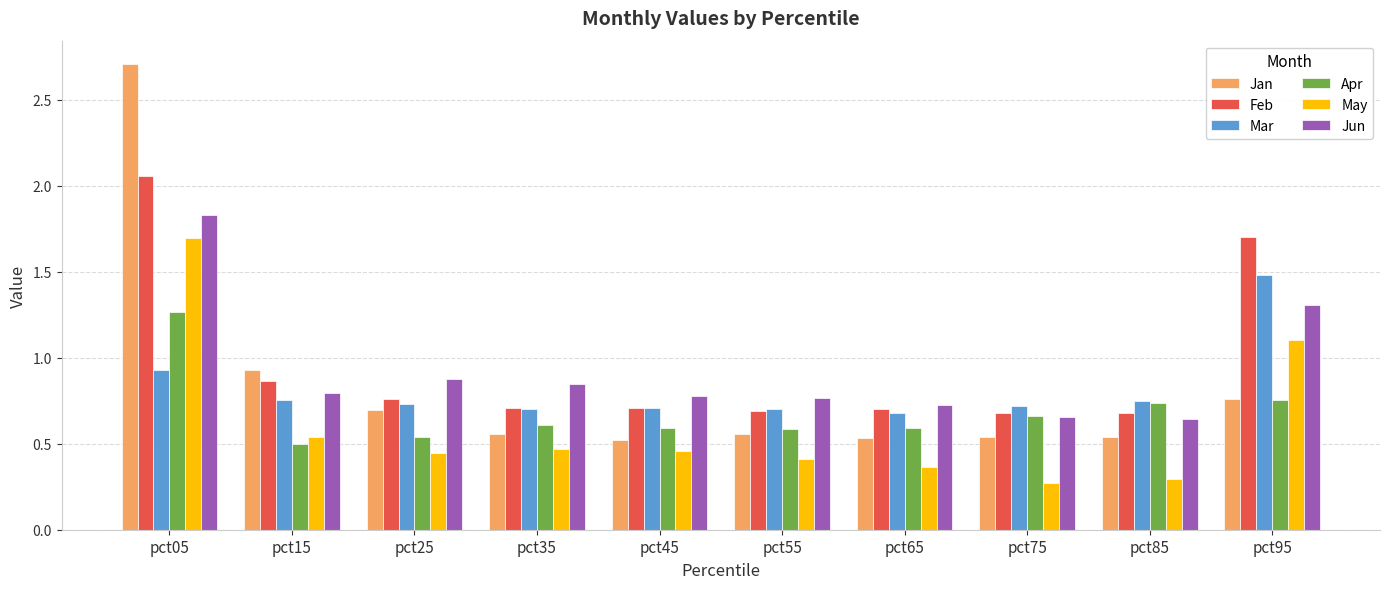

At which label does May reach its peak?

pct05